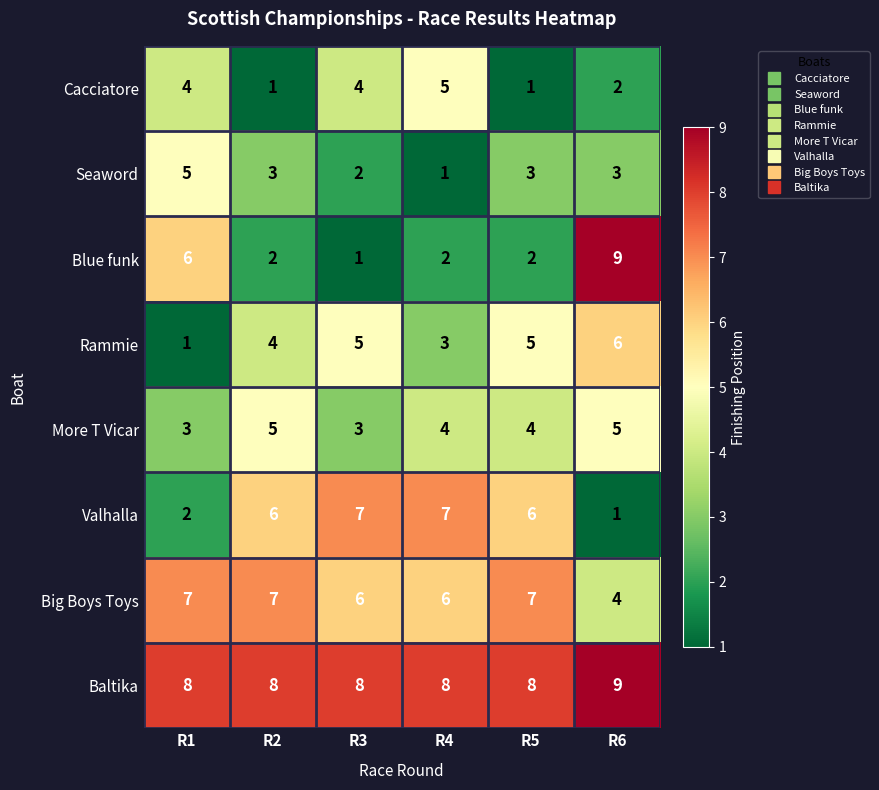

The value of Baltika at R6 is 9. True or false?

True